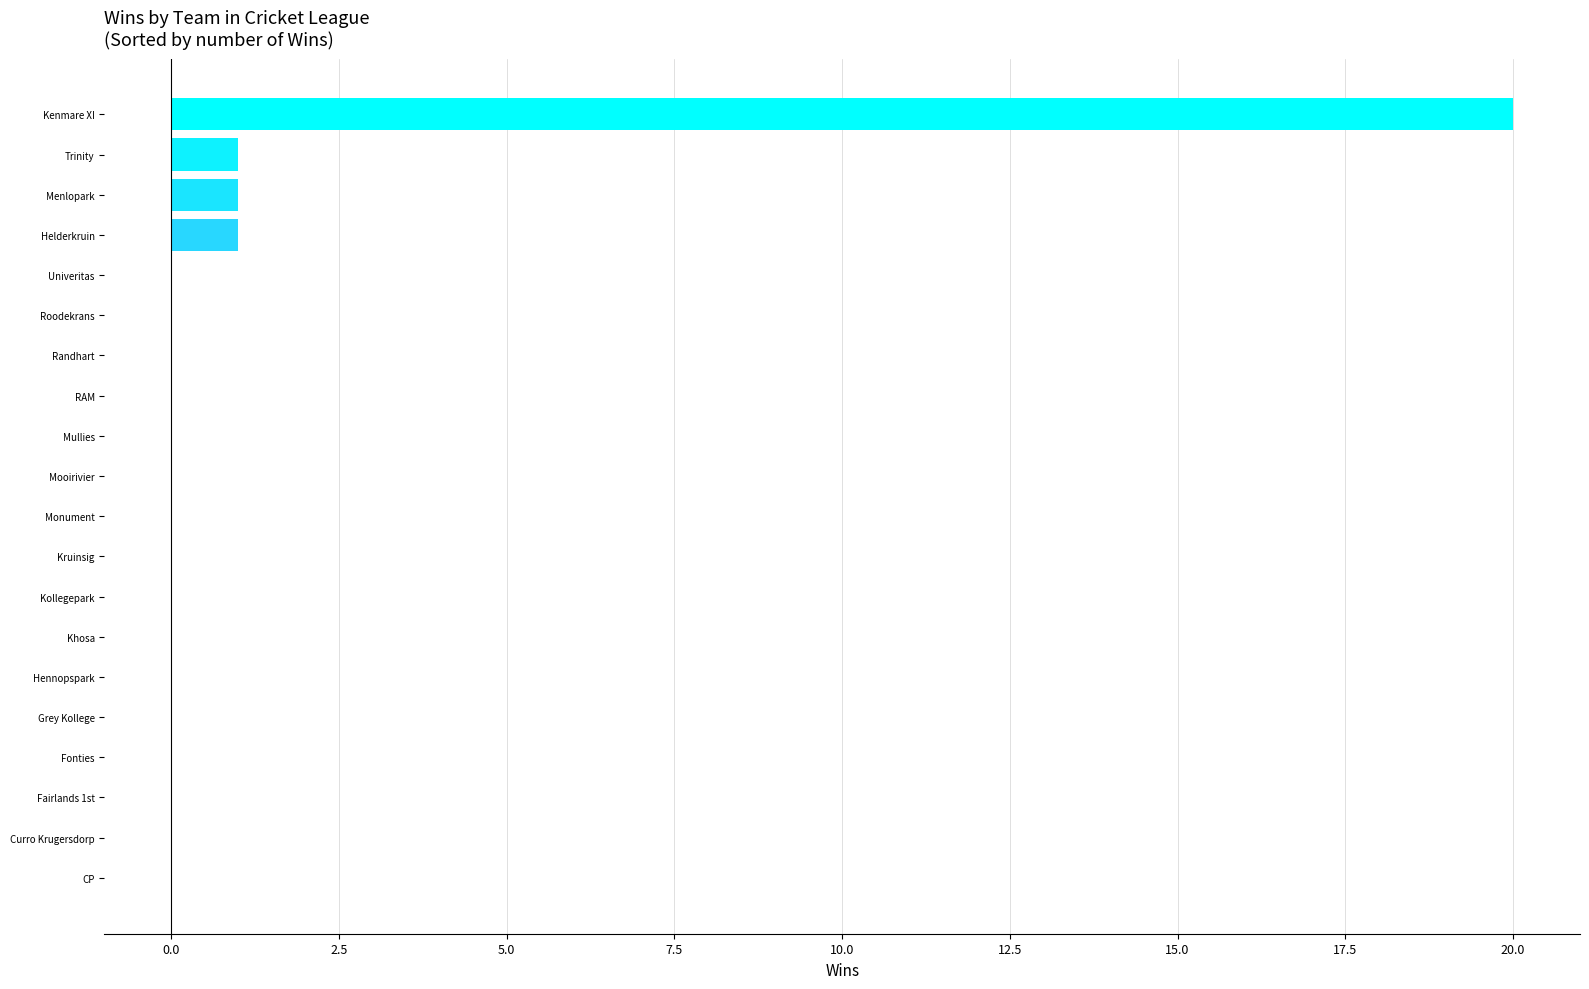

Which category has the highest value across all series?

Kenmare XI